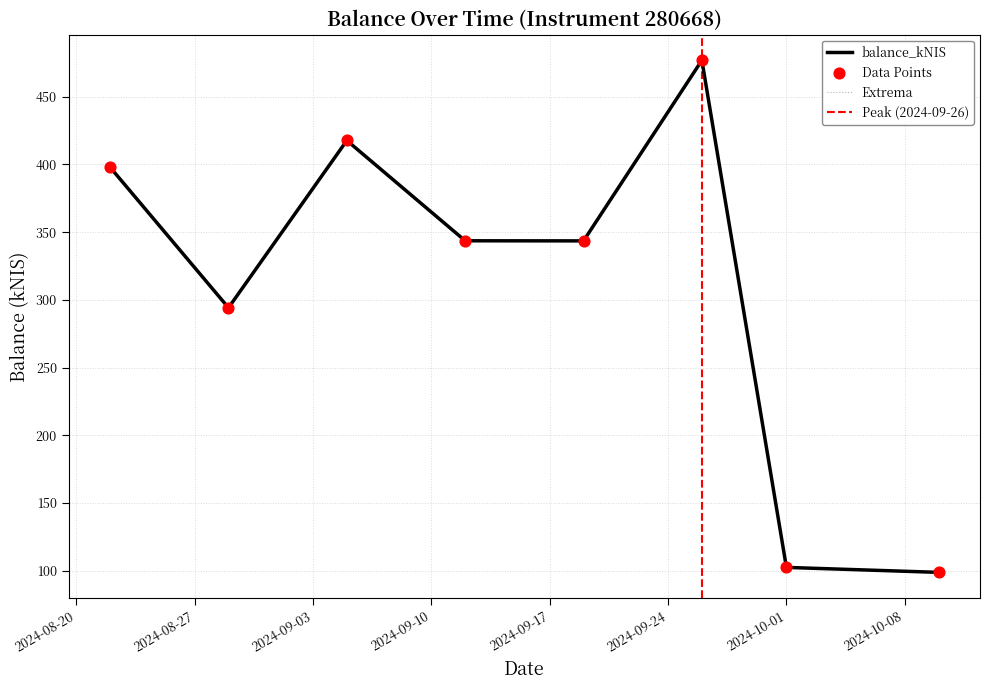

Which has a higher value, 2024-08-29 or 2024-09-12?

2024-09-12